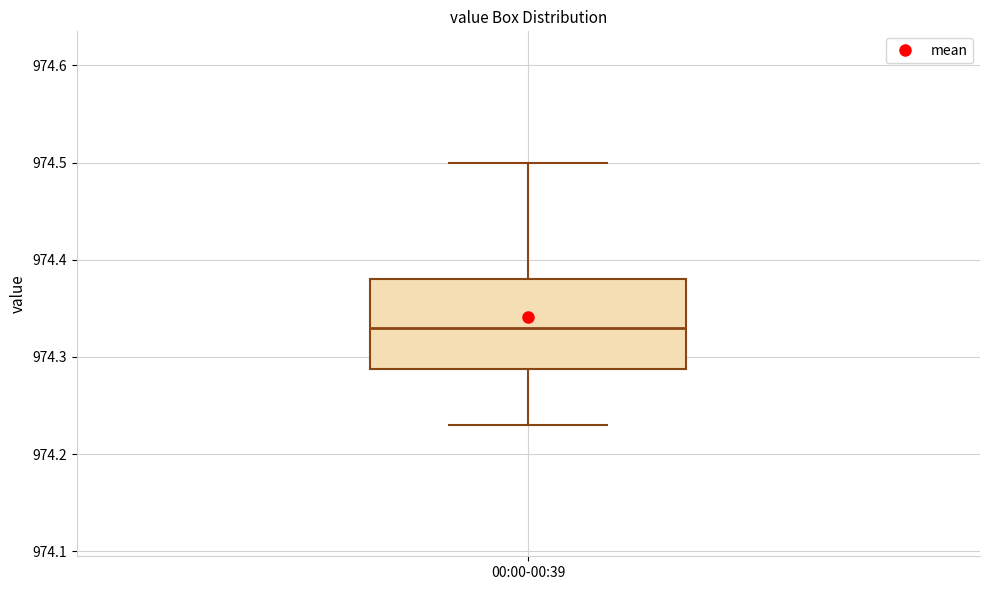

Where does the upper whisker of the box for 00:00-00:39 end on the y-axis? The values are not printed on the chart, so give them approximately, as read against the axis.

974.50